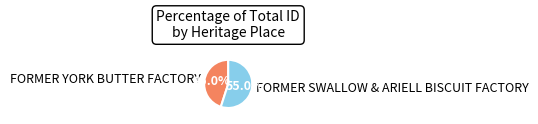

Which category accounts for the majority?

FORMER SWALLOW & ARIELL BISCUIT FACTORY